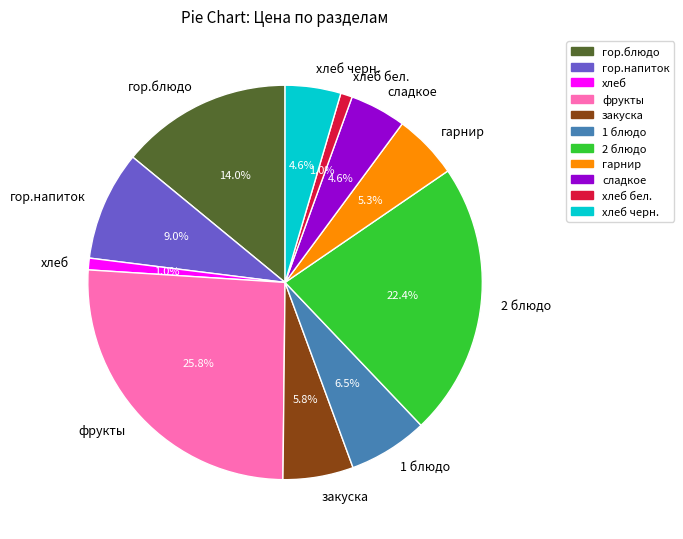

True or false: закуска accounts for 6% of the total.

True